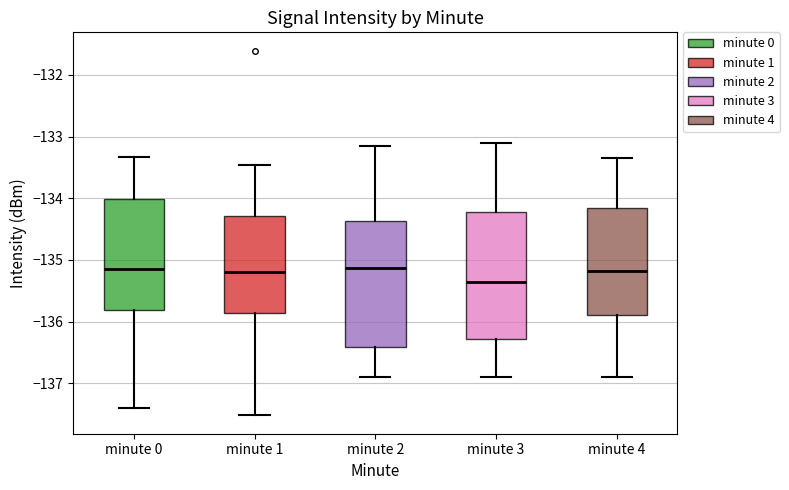

Reading left to right, transcribe this box plot: for each box, give where its median line is, the range the box spans, and where its two whiskers end, as read against the y-axis. The values are not printed on the chart, so give them approximately, as read against the axis.

minute 0: median -135.1, box -135.8 to -134.0, whiskers -137.4 to -133.3
minute 1: median -135.2, box -135.9 to -134.3, whiskers -137.5 to -133.5
minute 2: median -135.1, box -136.4 to -134.4, whiskers -136.9 to -133.2
minute 3: median -135.3, box -136.3 to -134.2, whiskers -136.9 to -133.1
minute 4: median -135.2, box -135.9 to -134.2, whiskers -136.9 to -133.3